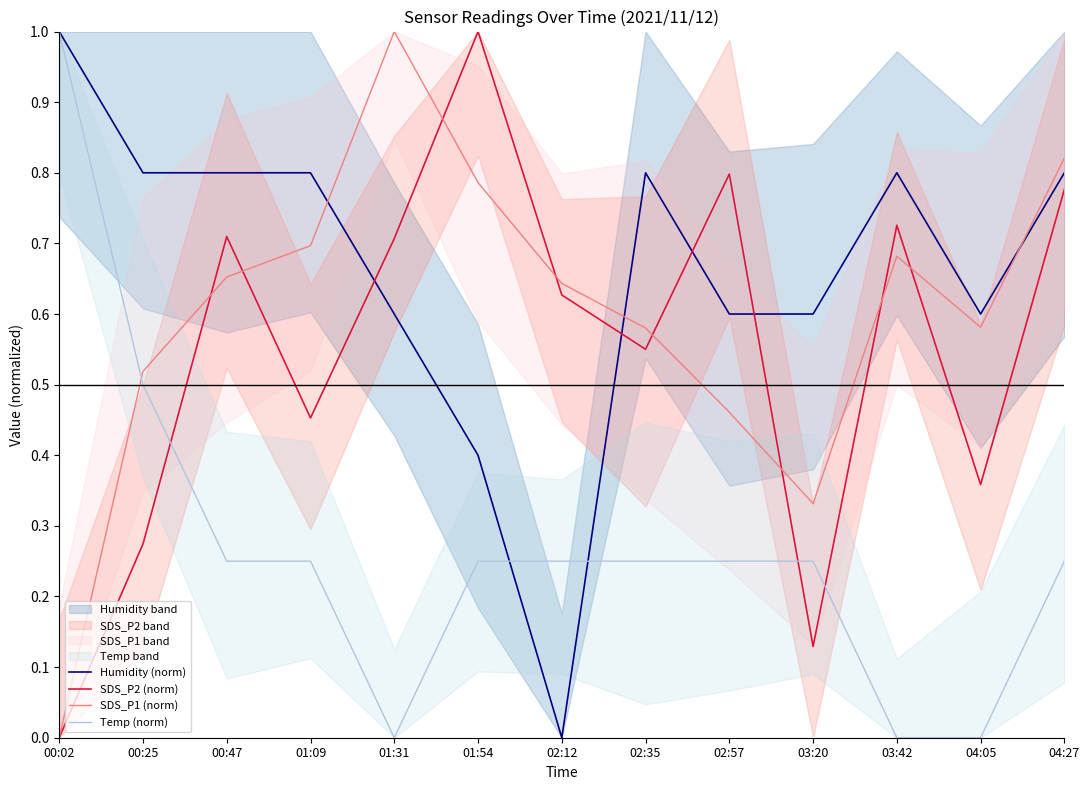

Where is the first local minimum for SDS_P2 (norm)?

01:09